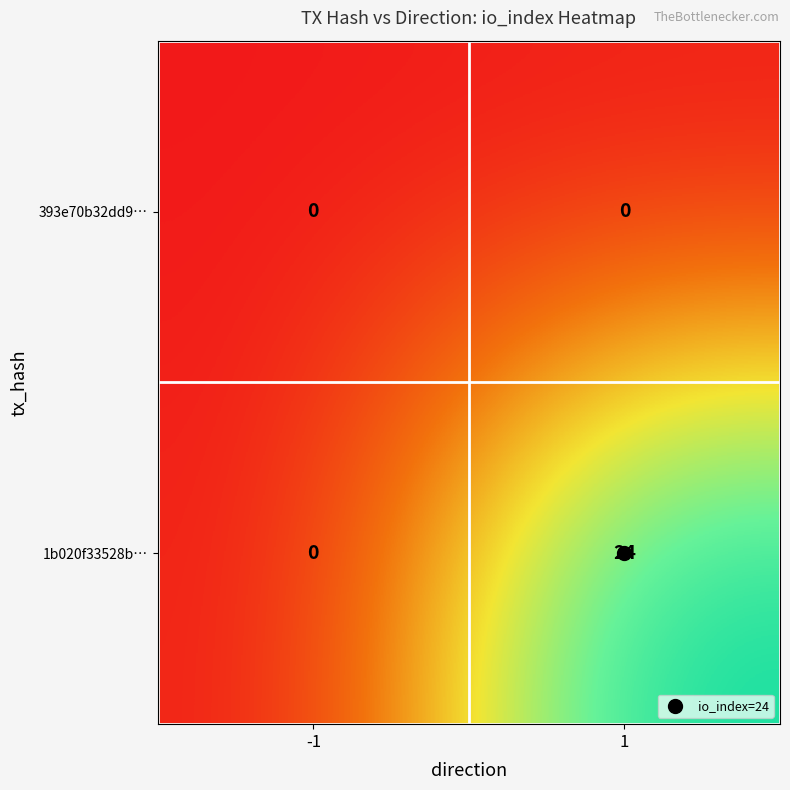

Is it true that 1b020f33528b… equals 0 at -1?

True